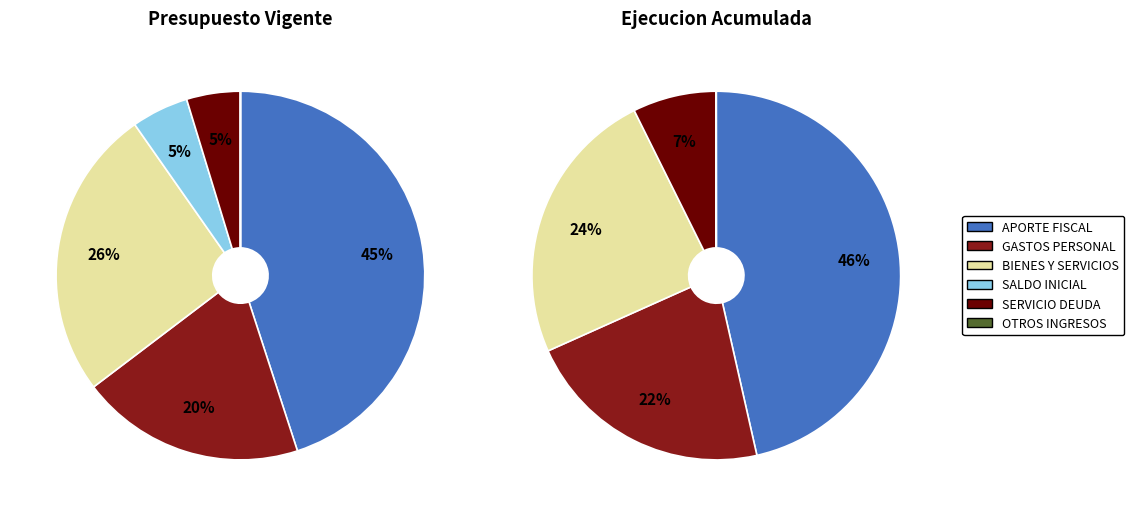

What is the change in value from APORTE FISCAL to SERVICIO DE LA DEUDA?

-1126411